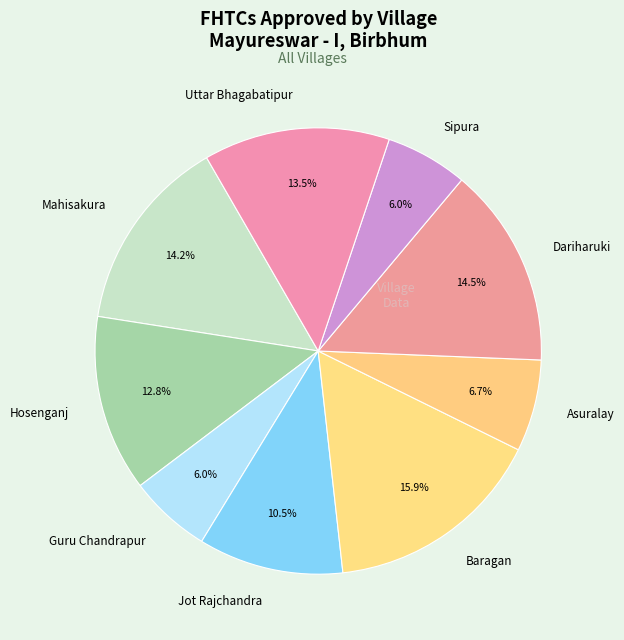

What percentage is the Sipura slice, to the nearest percent?

6%